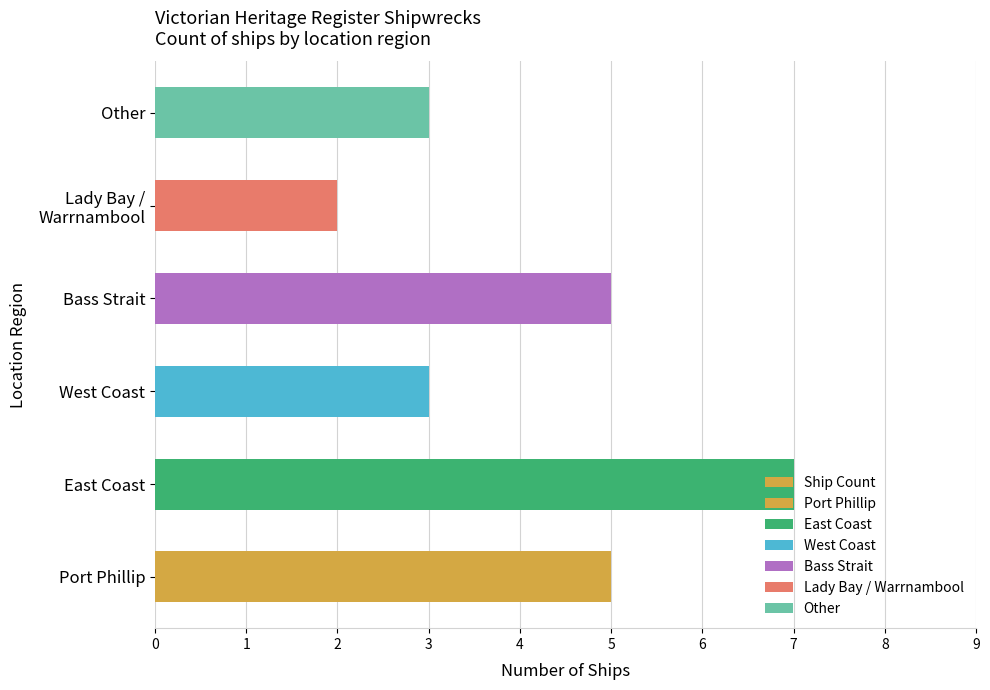

Approximately how many times larger is the value at Bass Strait compared to East Coast?

0.7